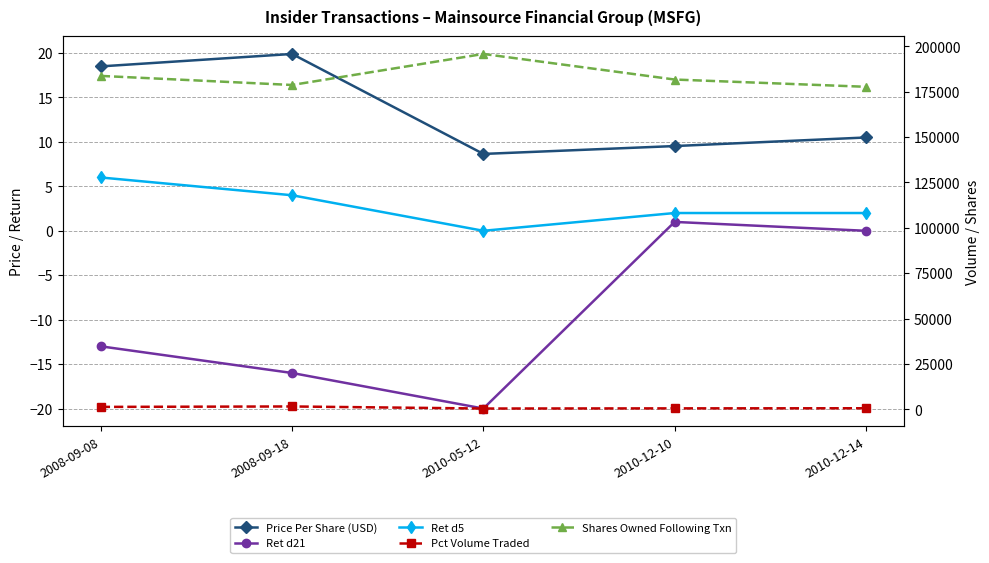

How many lines are shown in the chart?

5